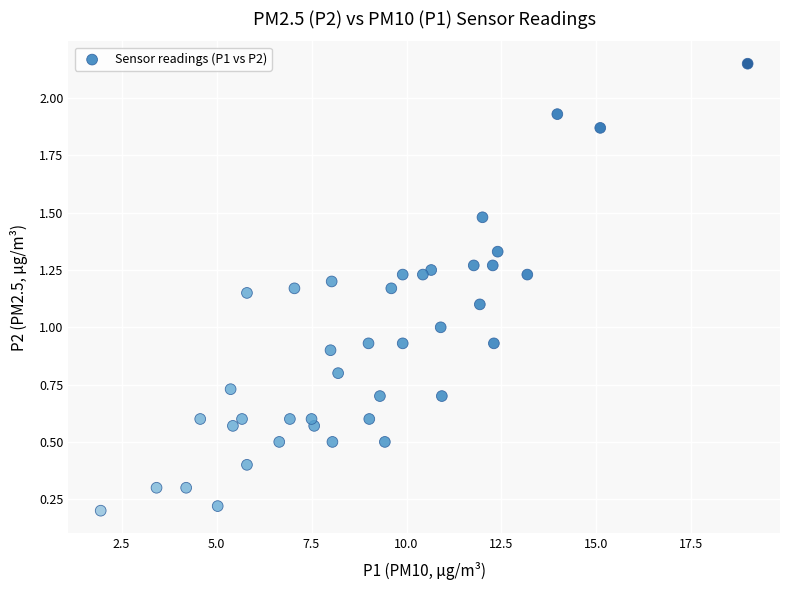

What is the range of X values (max minus min)?

17.0